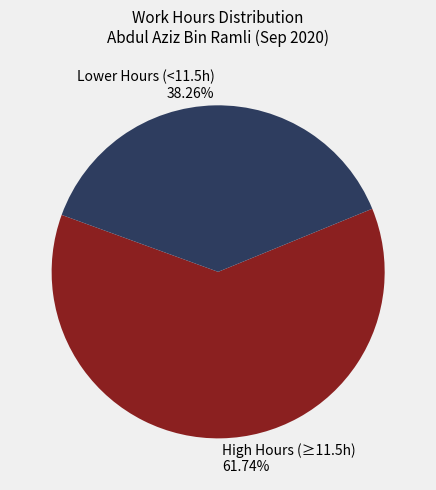

What is the smallest slice in the pie chart?

Lower Hours (<11.5h) 38.26%